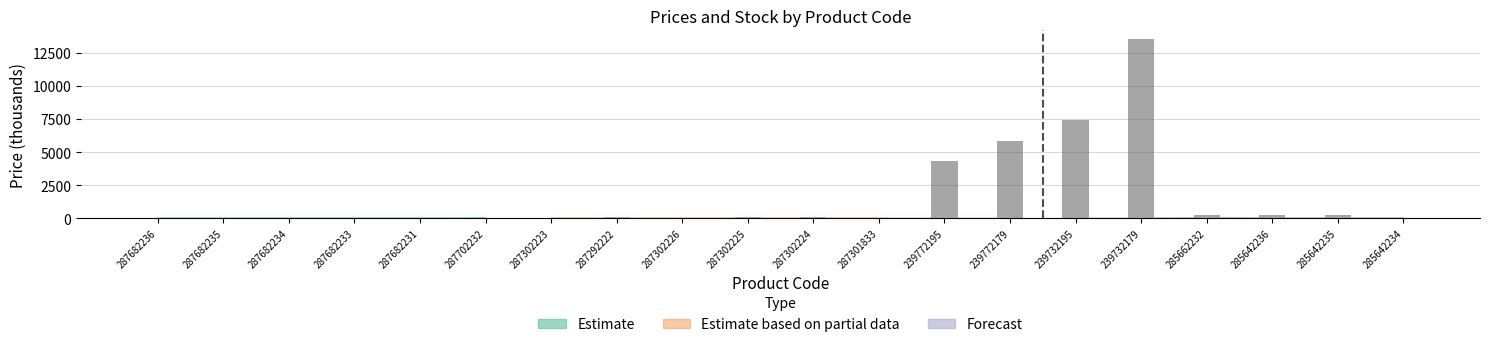

Rank the categories by value from highest to lowest.

239732179, 239732195, 239772179, 239772195, 285662232, 285642236, 285642235, 287302225, 287292222, 287302224, 287302223, 287302226, 287682236, 287682235, 287682234, 287682233, 287682231, 287702232, 287301833, 285642234